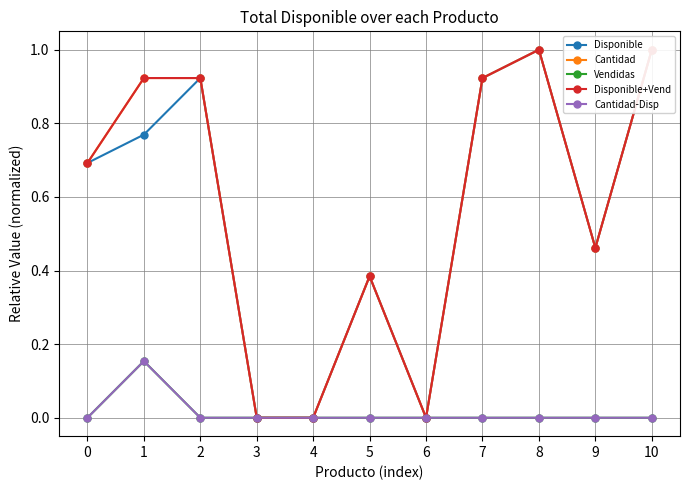

How many lines are shown in the chart?

5